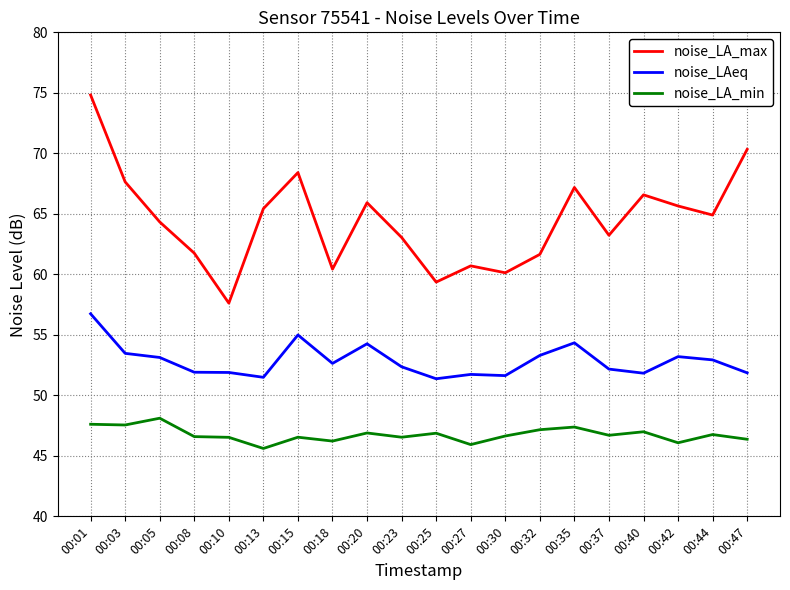

The noise_LA_min series shows 29.2 at 00:40. True or false?

False